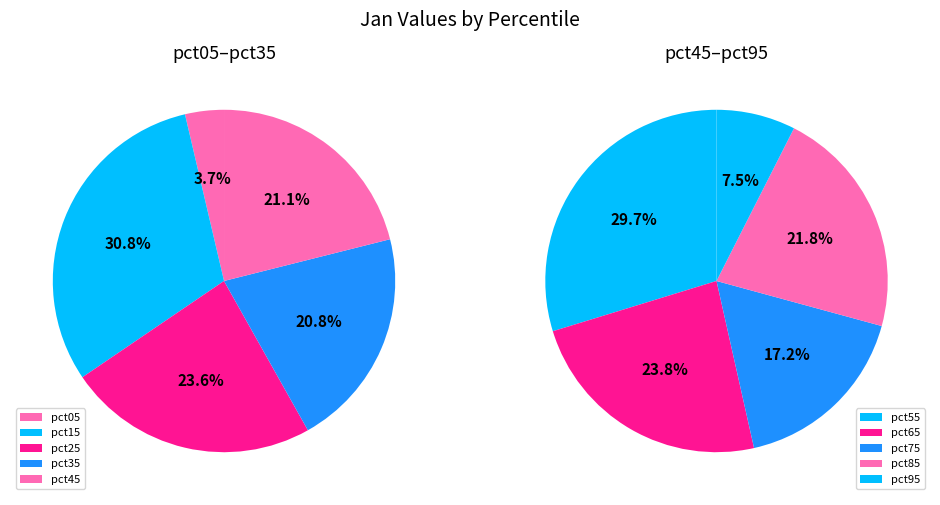

Which slice is the smallest?

pct05